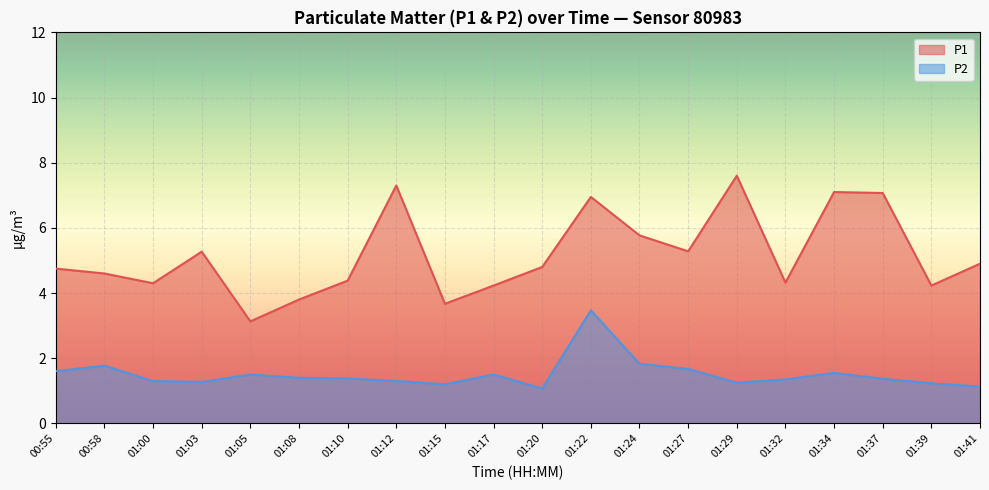

Count the number of categories in the chart.

20